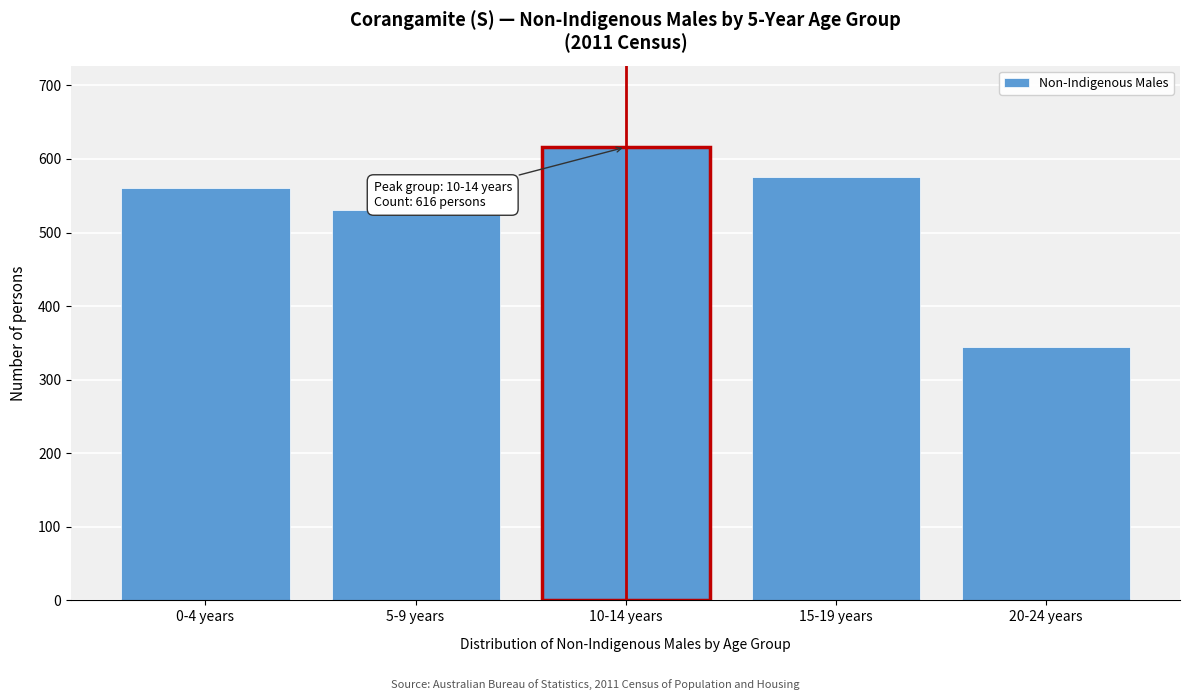

Reading right to left, transcribe all the data shown in this chart.

345	576	616	530	560